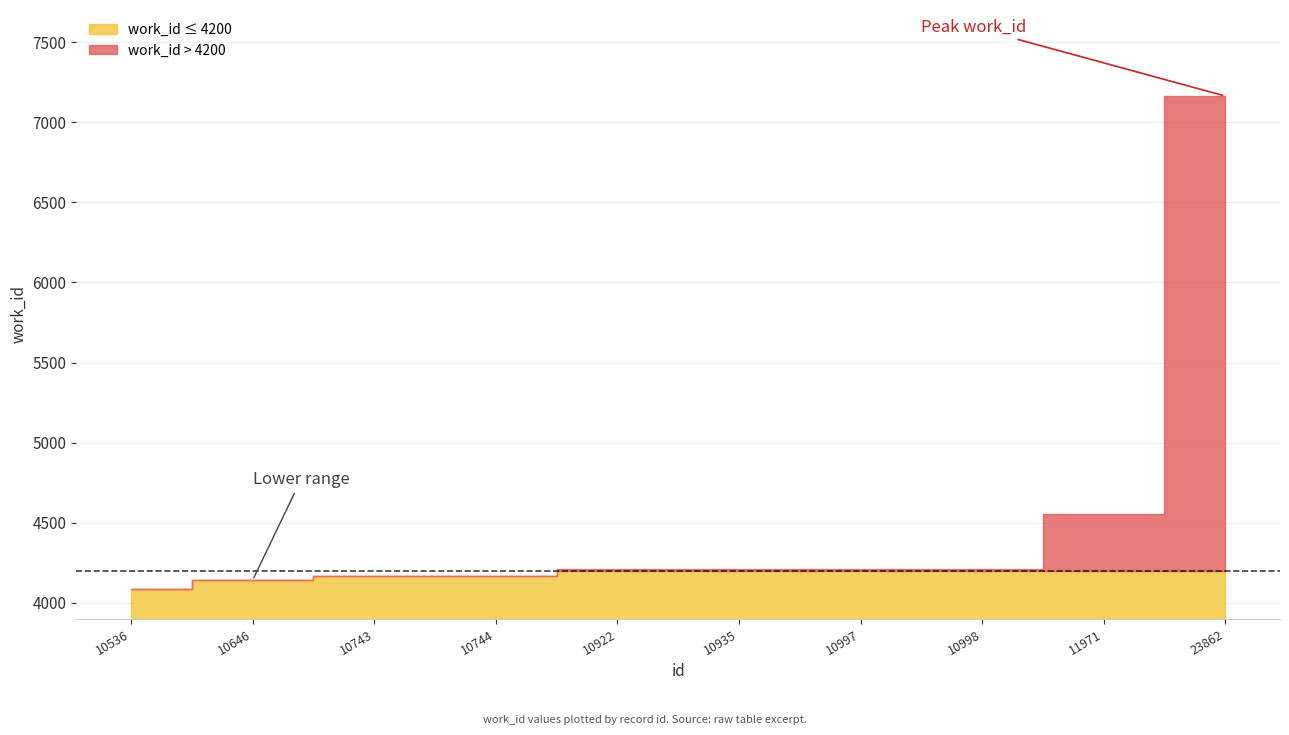

Which label corresponds to the largest value in the chart?

23862